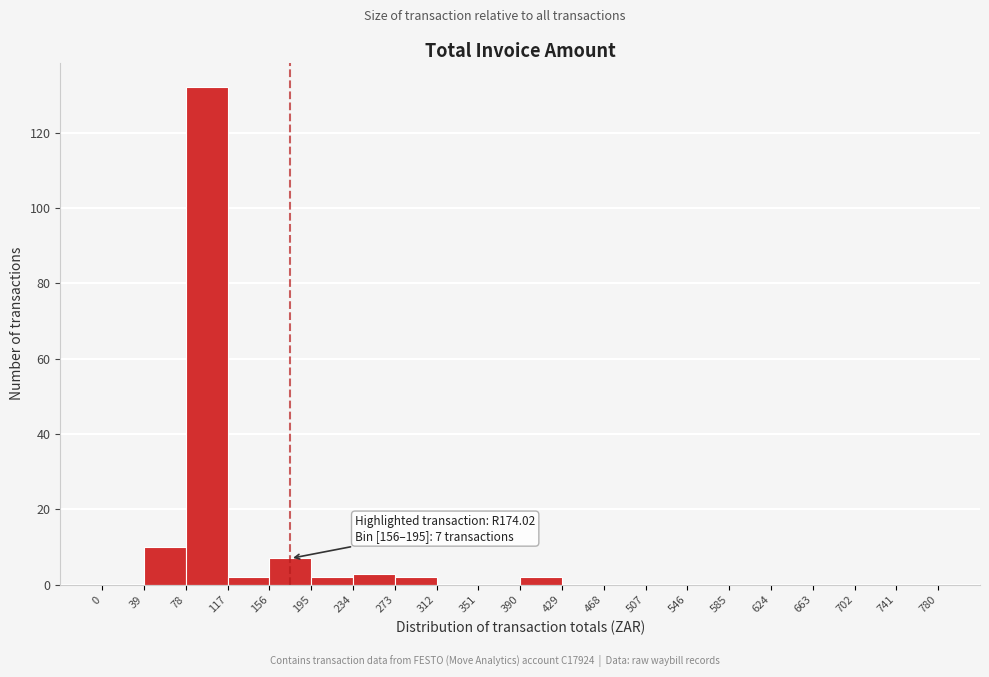

Over which range of the x-axis is the bar tallest?

78 to 117